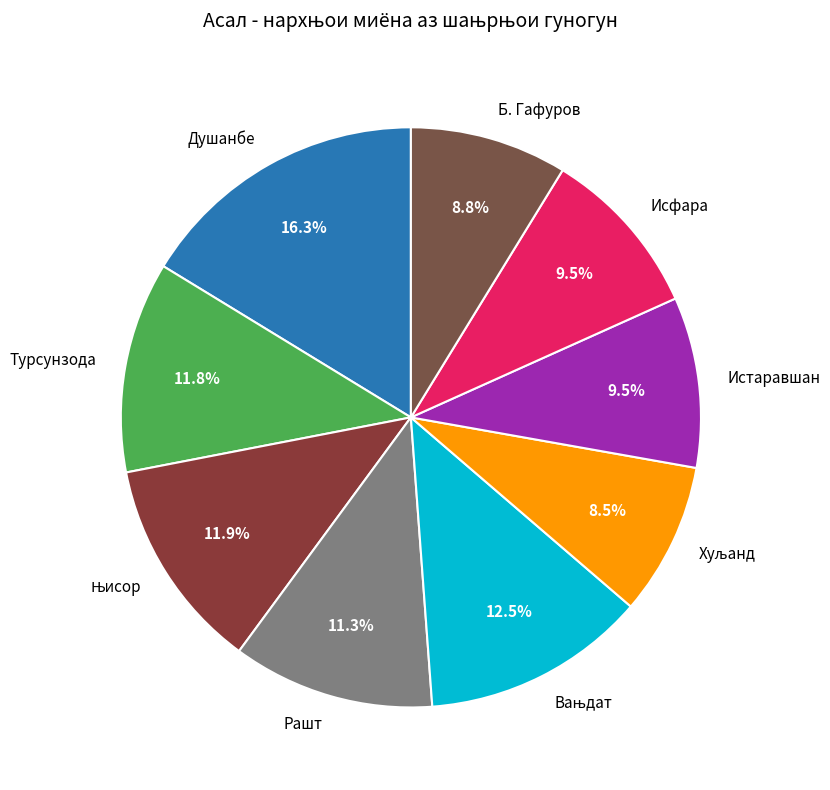

How many segments does this pie chart have?

9